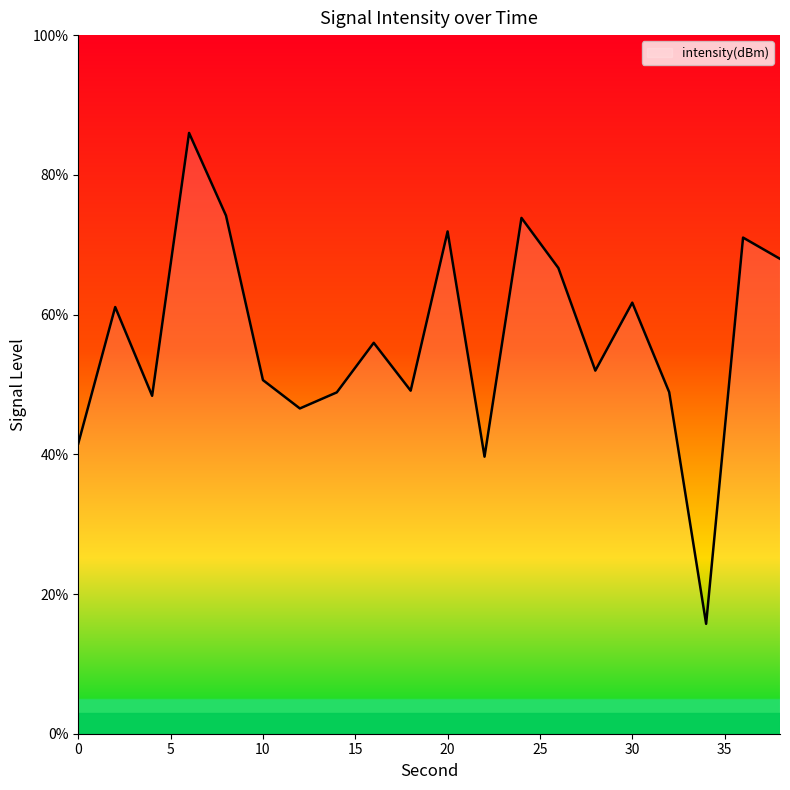

What is the minimum value shown in the chart?

15.7